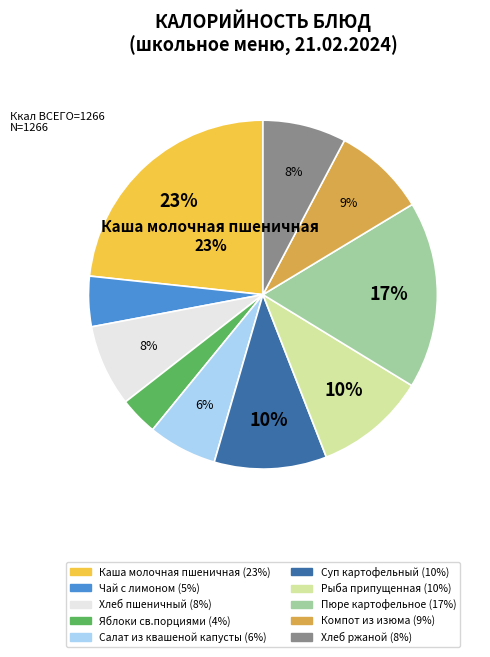

Approximately how many times larger is the value at Компот из изюма compared to Каша молочная пшеничная?

0.4